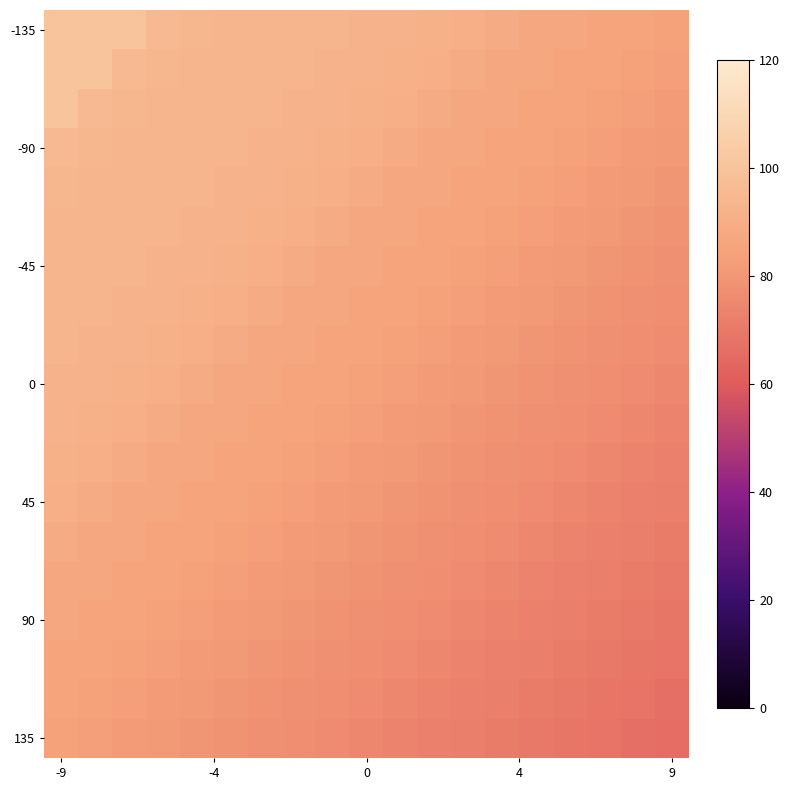

How many data points does each series have?

19